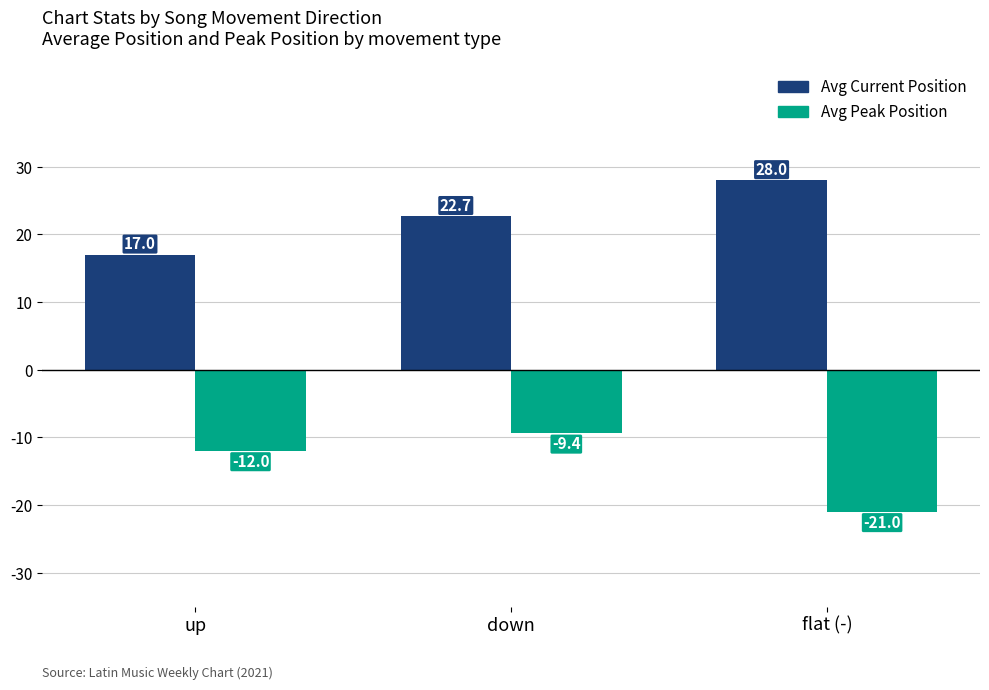

What is the spread (max minus min) of values at up?

29.0